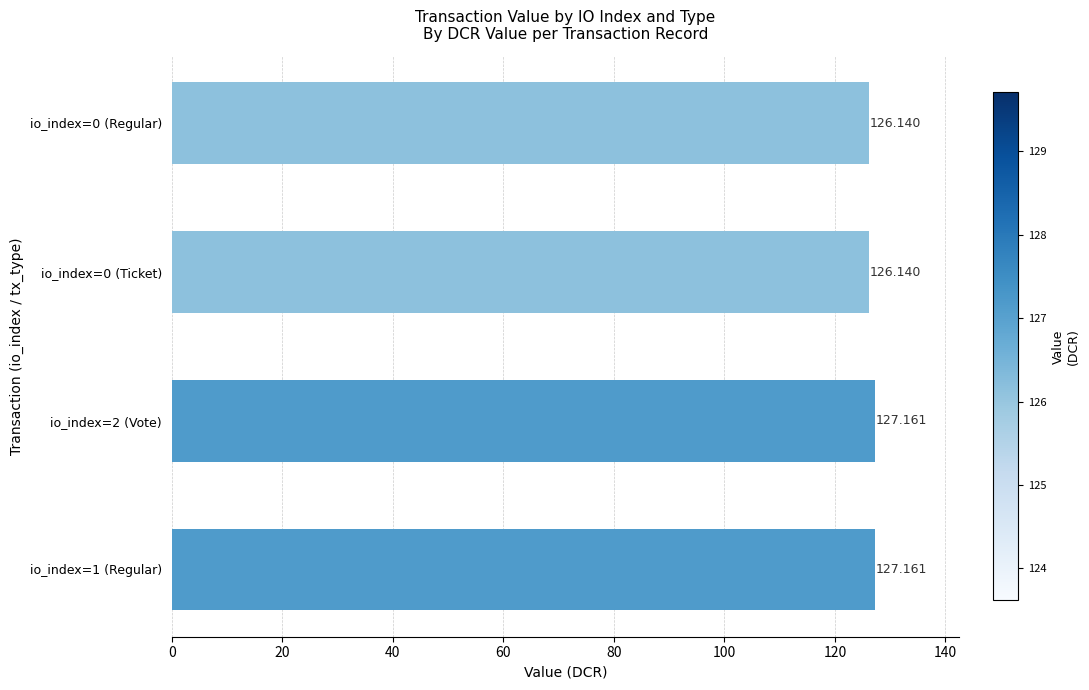

What is the difference between the second highest and second lowest values?

1.0